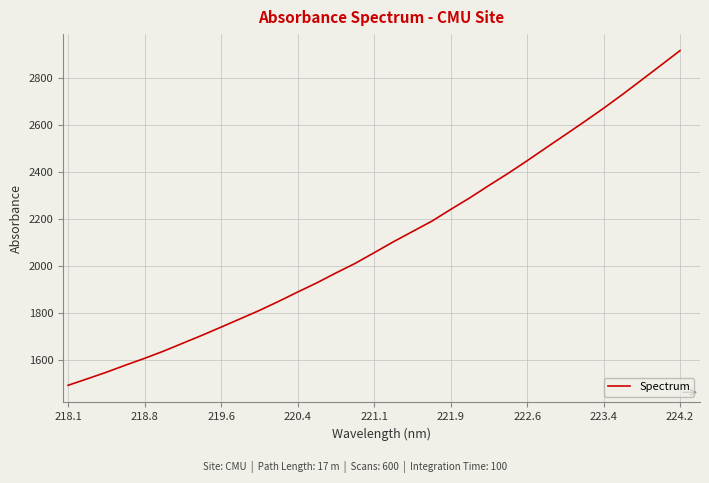

What is the maximum value shown in the chart?

2917.7